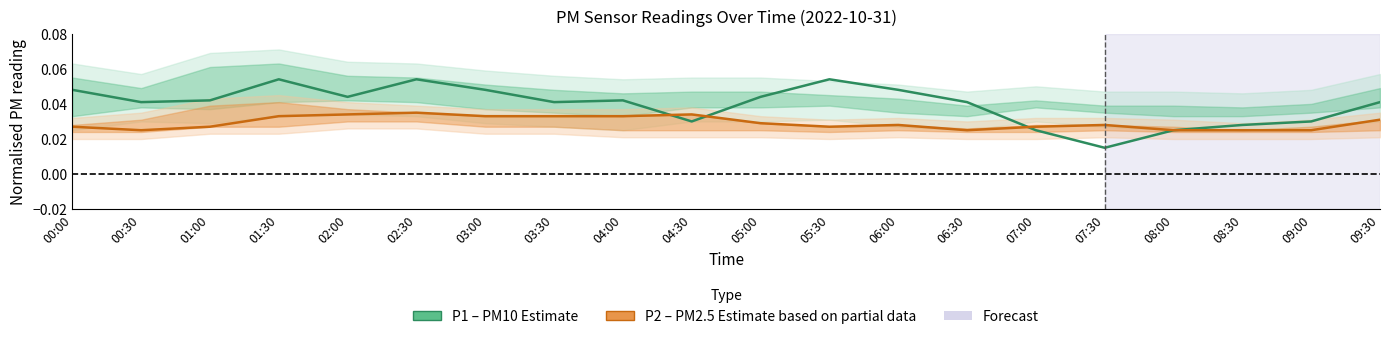

What position from the left is 05:00?

11